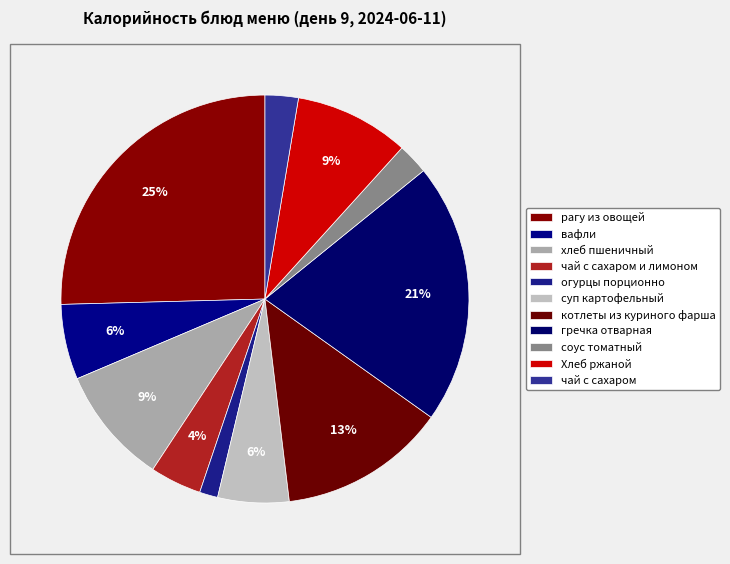

Which slice is the smallest?

огурцы порционно